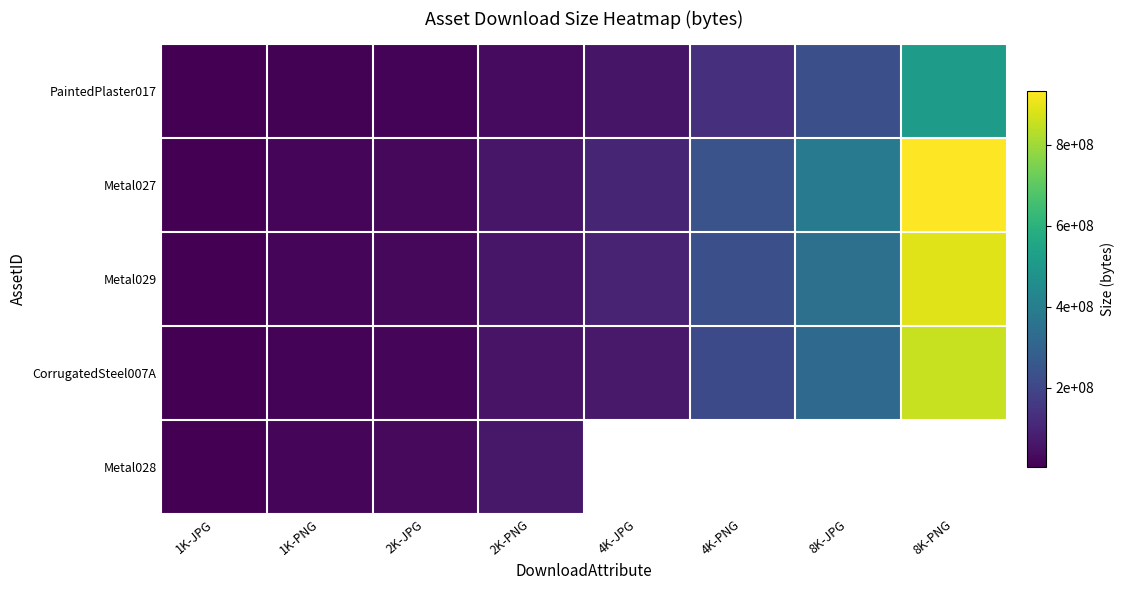

At which category does the chart reach its minimum across all series?

1K-JPG